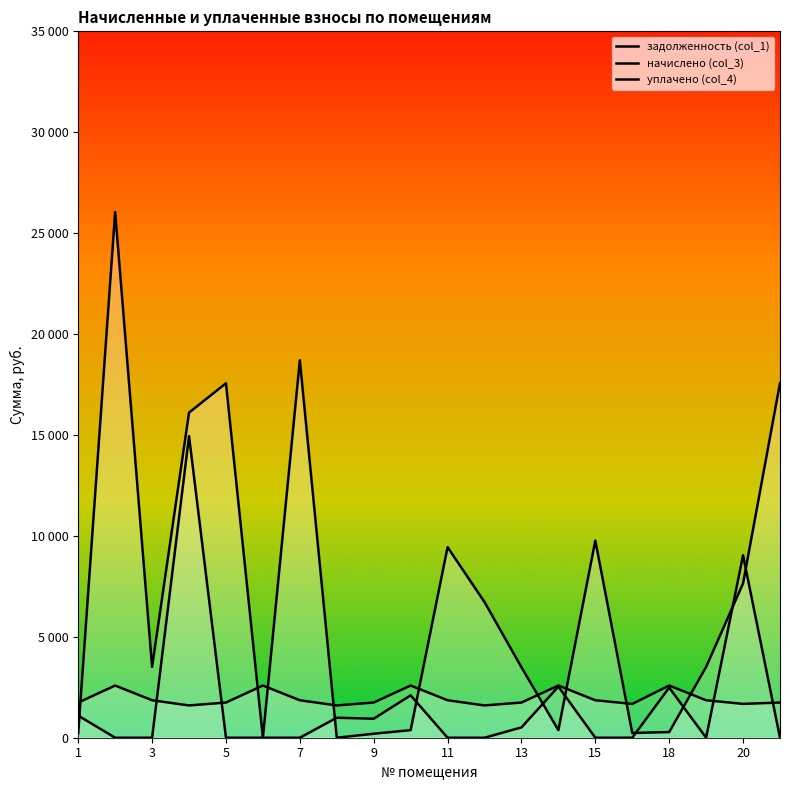

What is the approximate value of уплачено (col_4) at 4?

14945.7